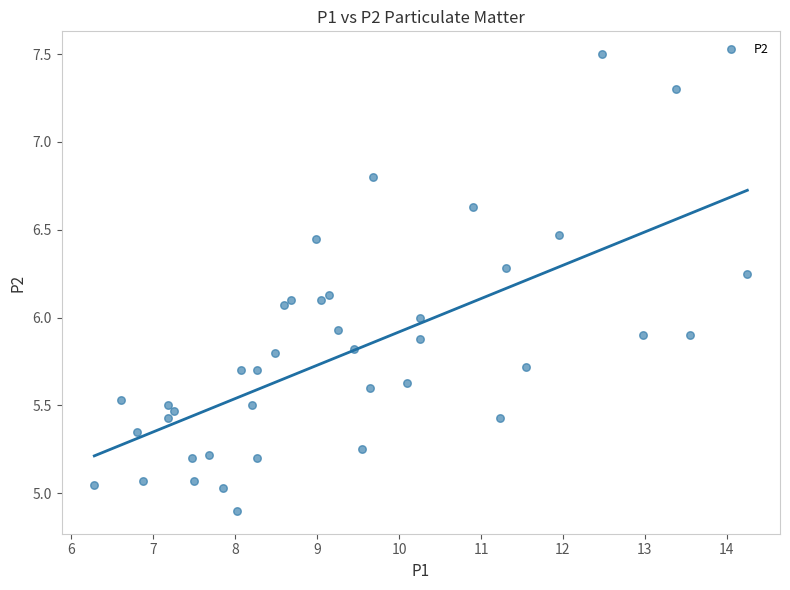

What is the range of Y values (max minus min)?

2.6